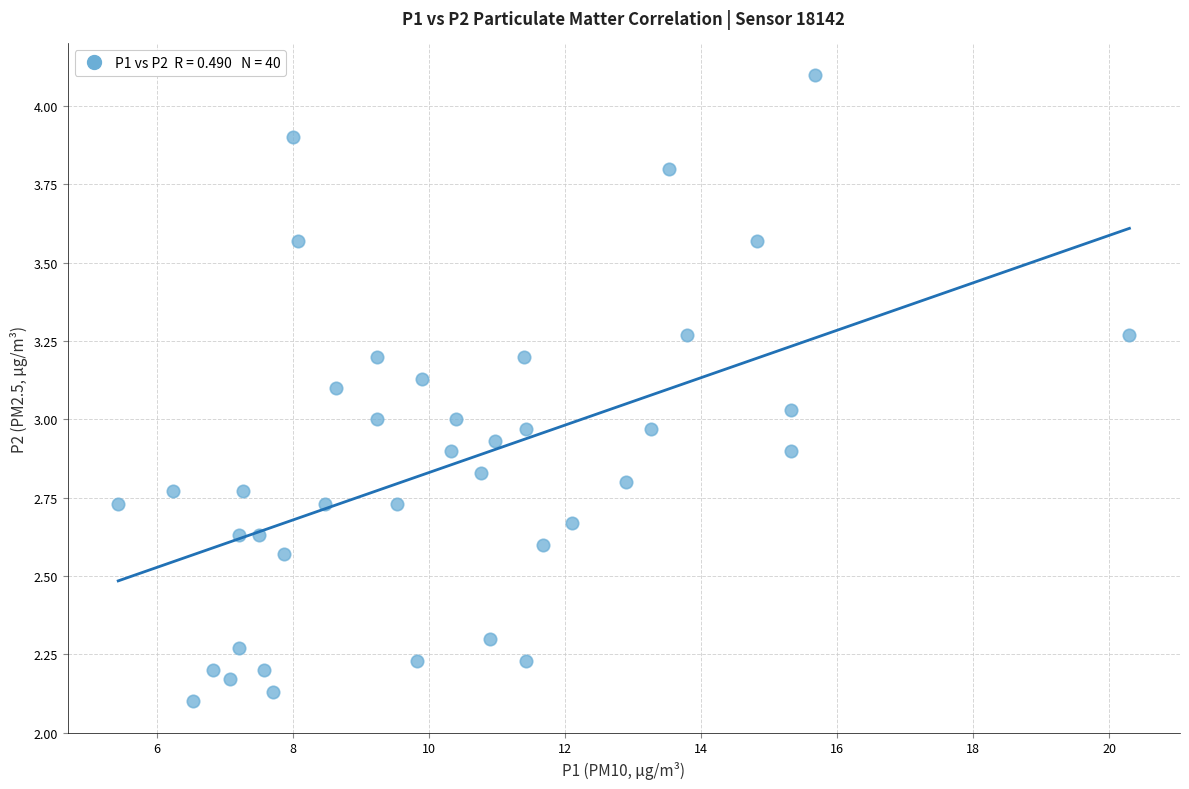

What is the range of Y values (max minus min)?

2.0